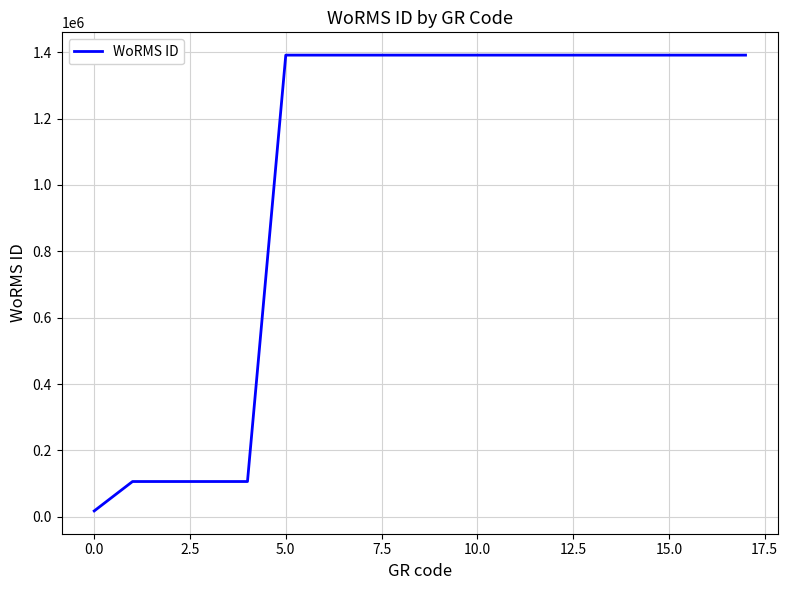

What is the maximum value shown in the chart?

1391362